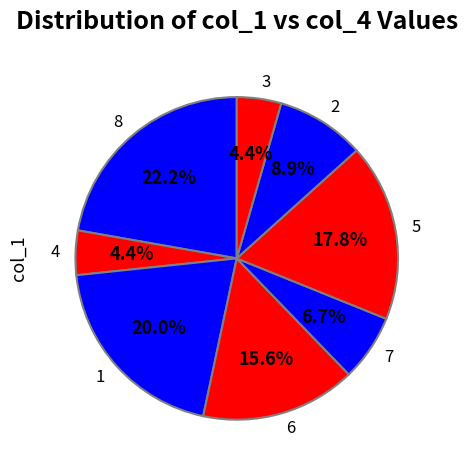

Does 2 represent more than half of the total?

No